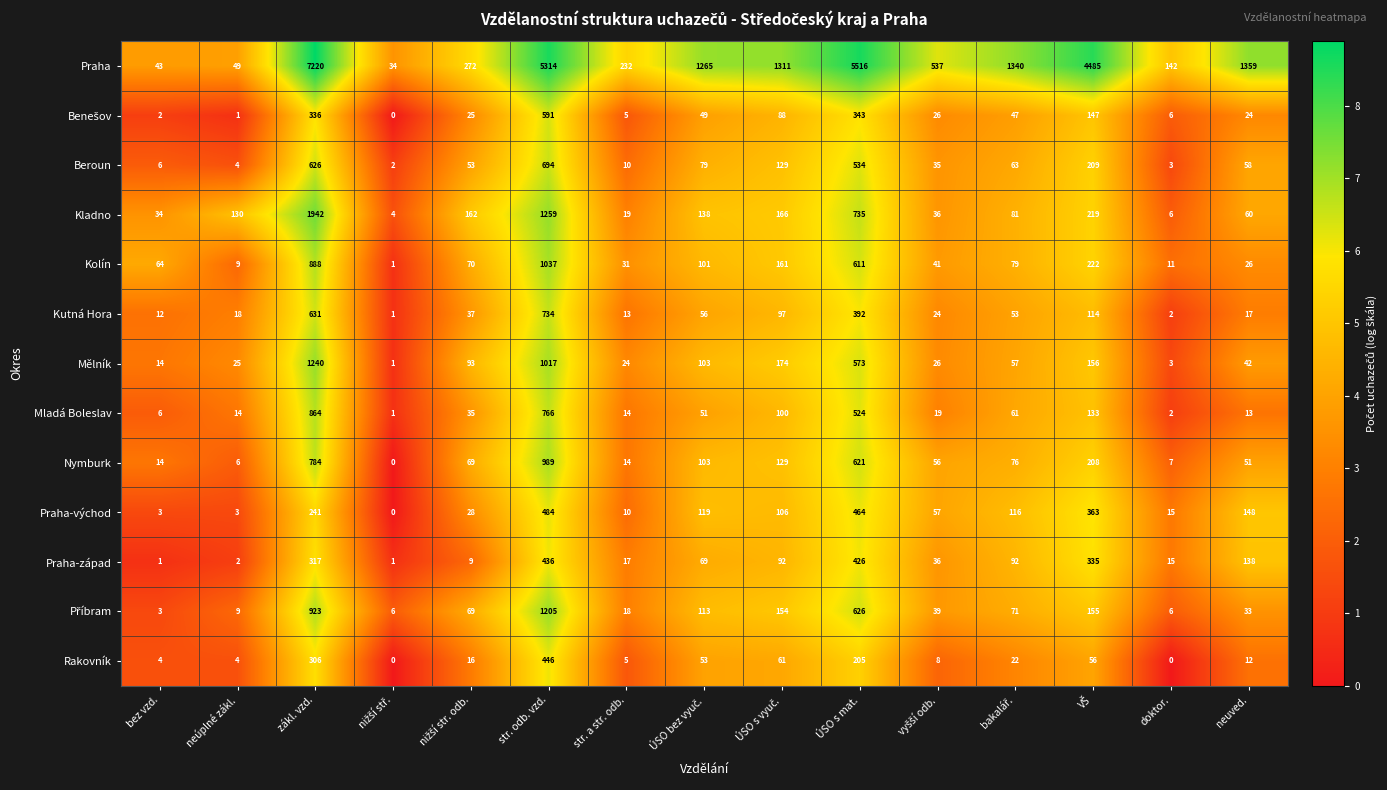

At how many categories does at least one series exceed 6?

15